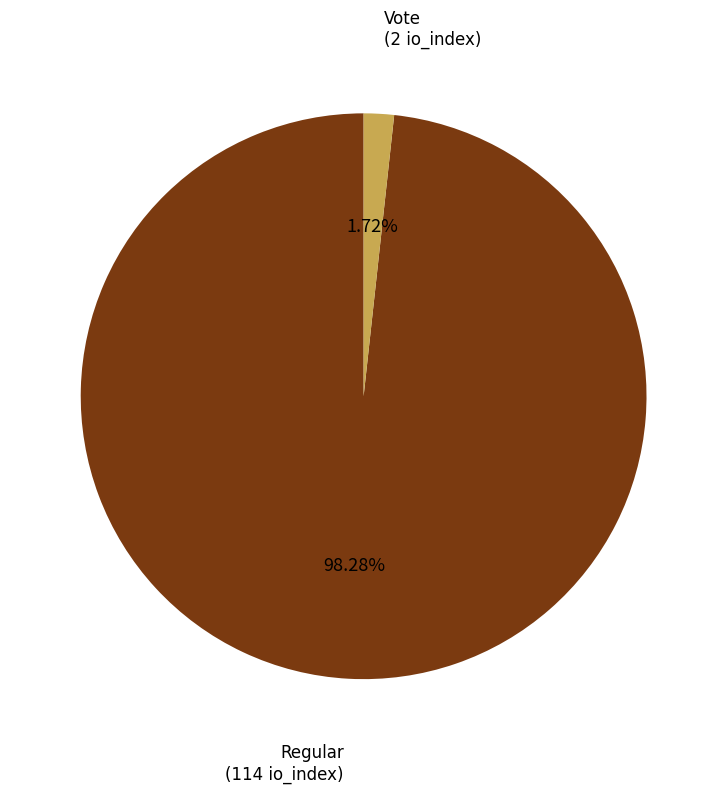

Count the number of slices in the pie.

2